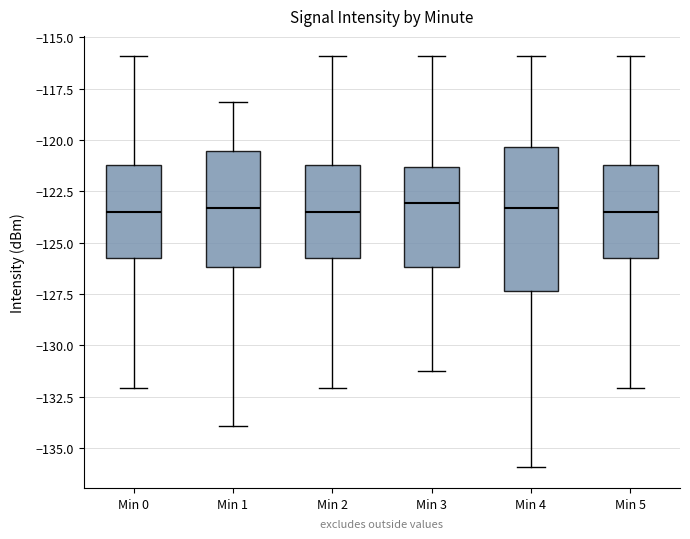

Reading left to right, read every box against the y-axis: the position of its median line, the range the box covers, and the ends of its whiskers. The values are not printed on the chart, so give them approximately, as read against the axis.

Min 0: median -123.5, box -126.0 to -121.0, whiskers -132.0 to -116.0
Min 1: median -123.5, box -126.0 to -120.5, whiskers -134.0 to -118.0
Min 2: median -123.5, box -126.0 to -121.0, whiskers -132.0 to -116.0
Min 3: median -123.0, box -126.0 to -121.5, whiskers -131.0 to -116.0
Min 4: median -123.5, box -127.5 to -120.5, whiskers -136.0 to -116.0
Min 5: median -123.5, box -126.0 to -121.0, whiskers -132.0 to -116.0